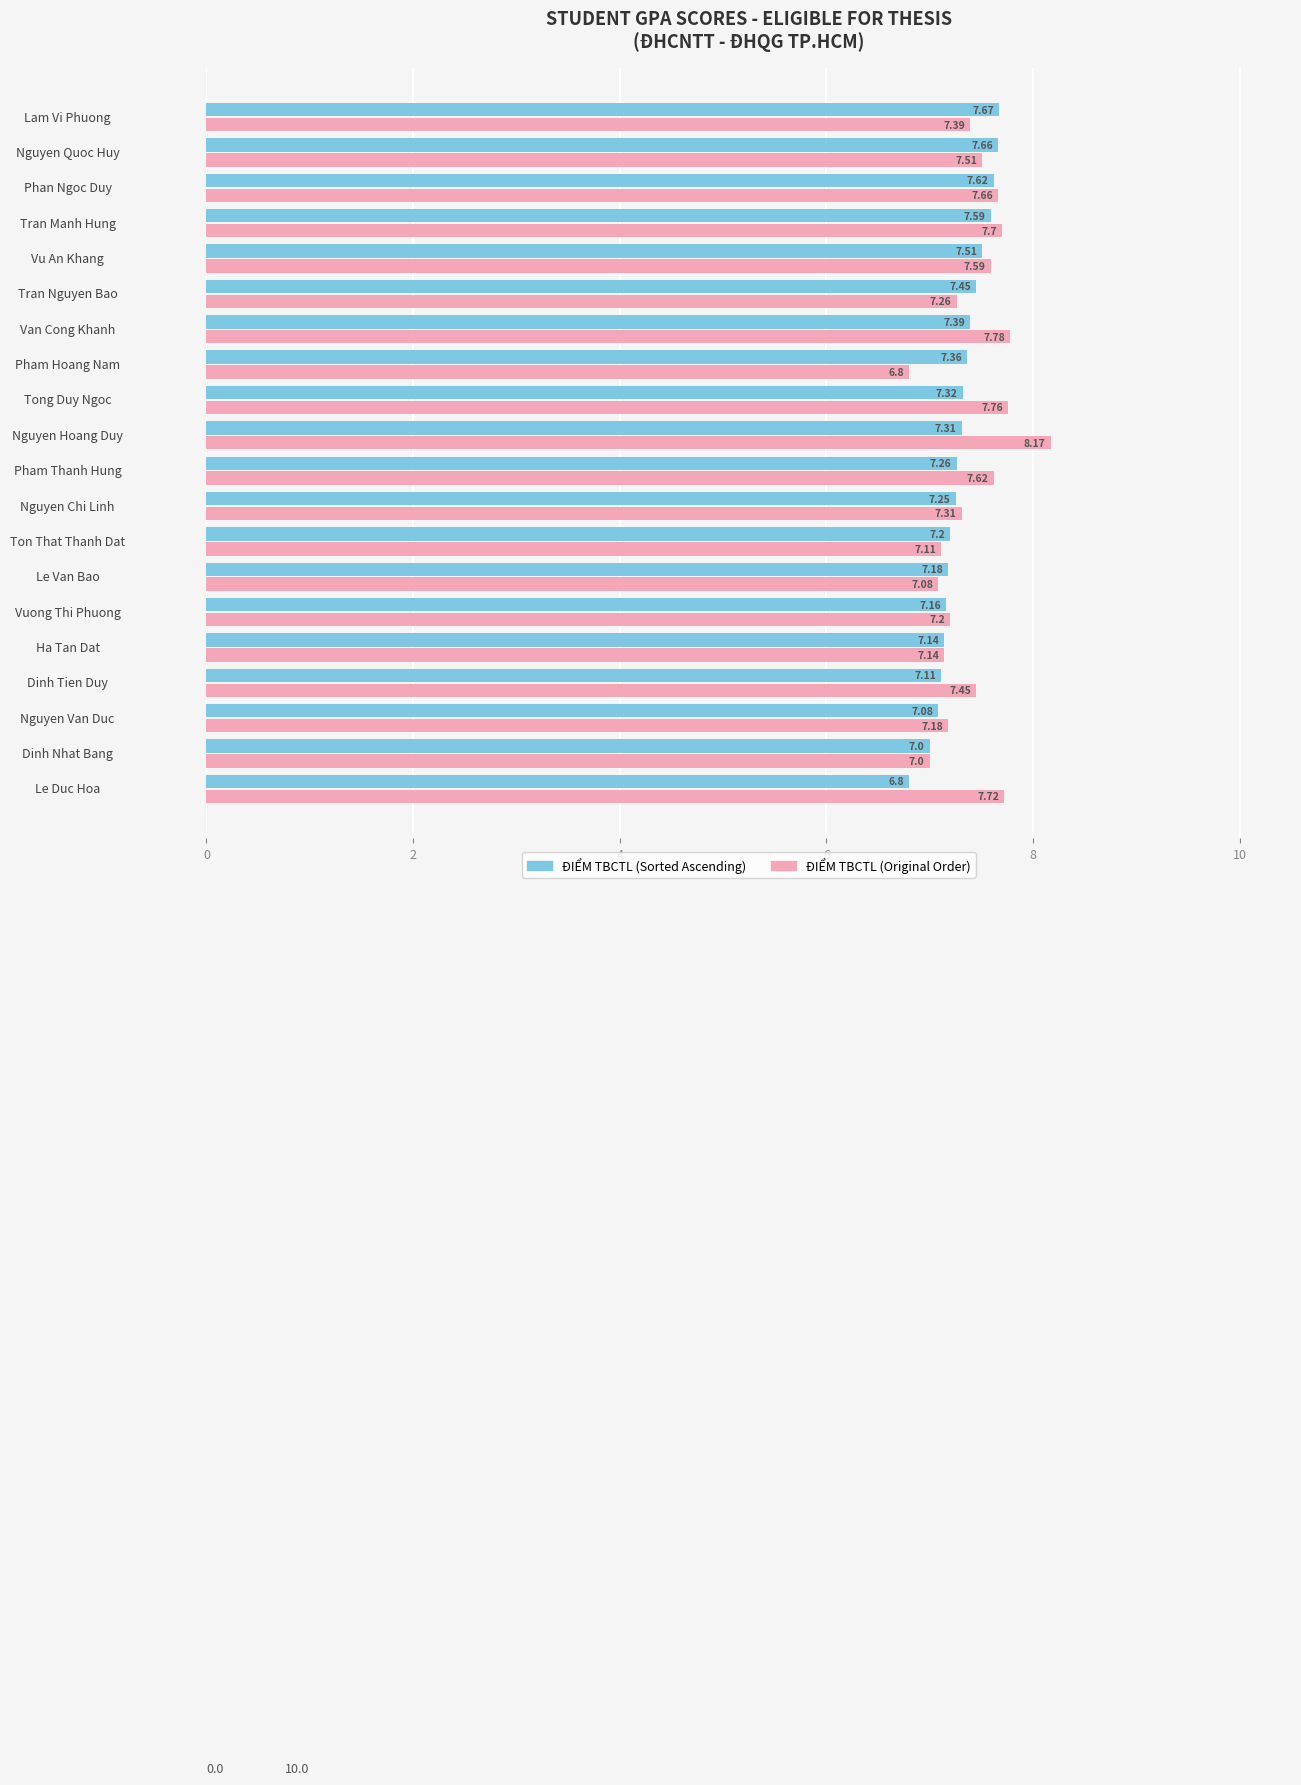

What is the difference between the highest and lowest values at Van Cong Khanh?

0.4